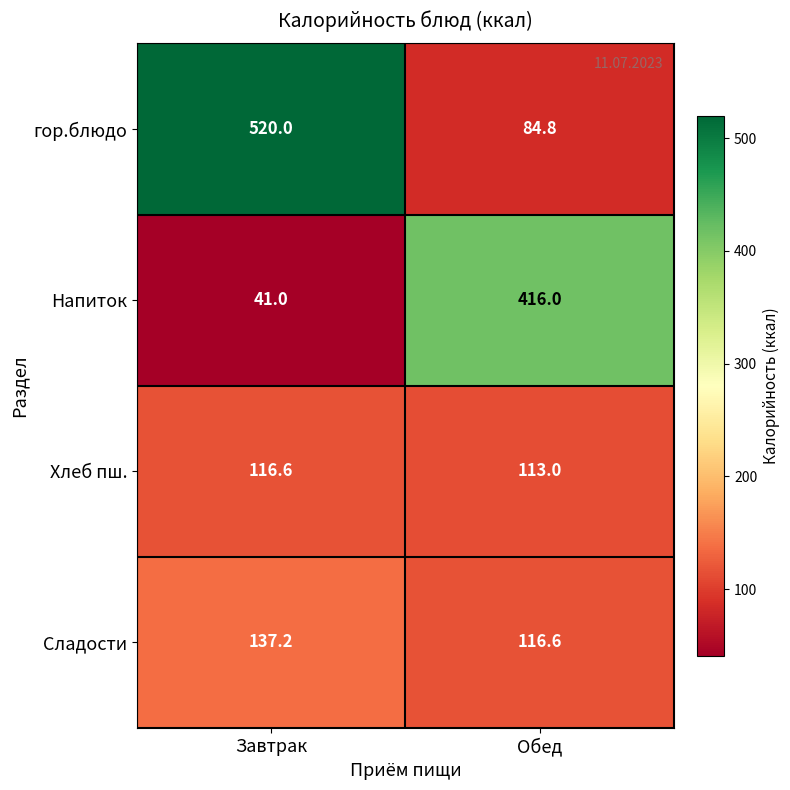

Between Завтрак and Обед, which series saw the biggest shift?

гор.блюдо